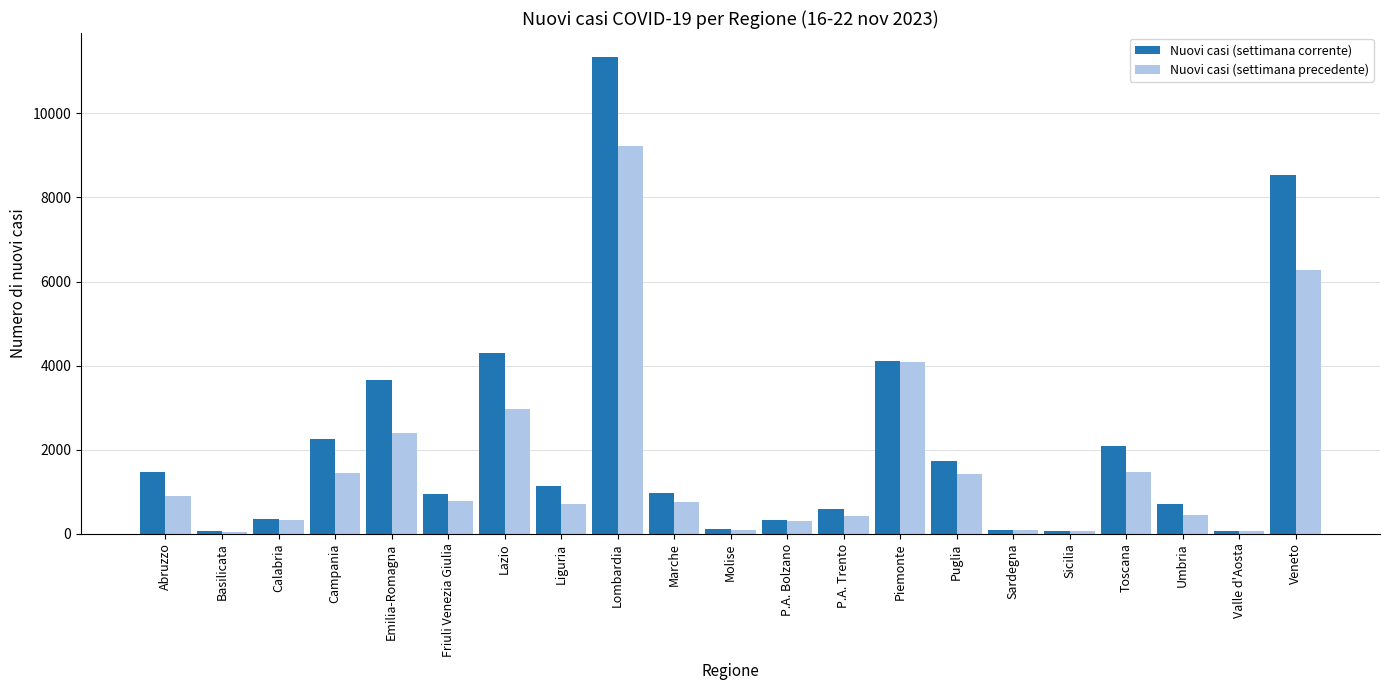

Is the value of Nuovi casi (settimana precedente) at Sardegna greater than the value of Nuovi casi (settimana corrente) at Marche?

No